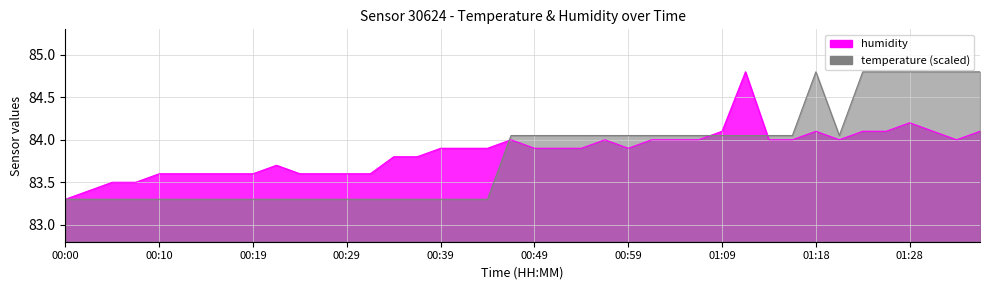

What is the total value across all series at 00:05?

166.8